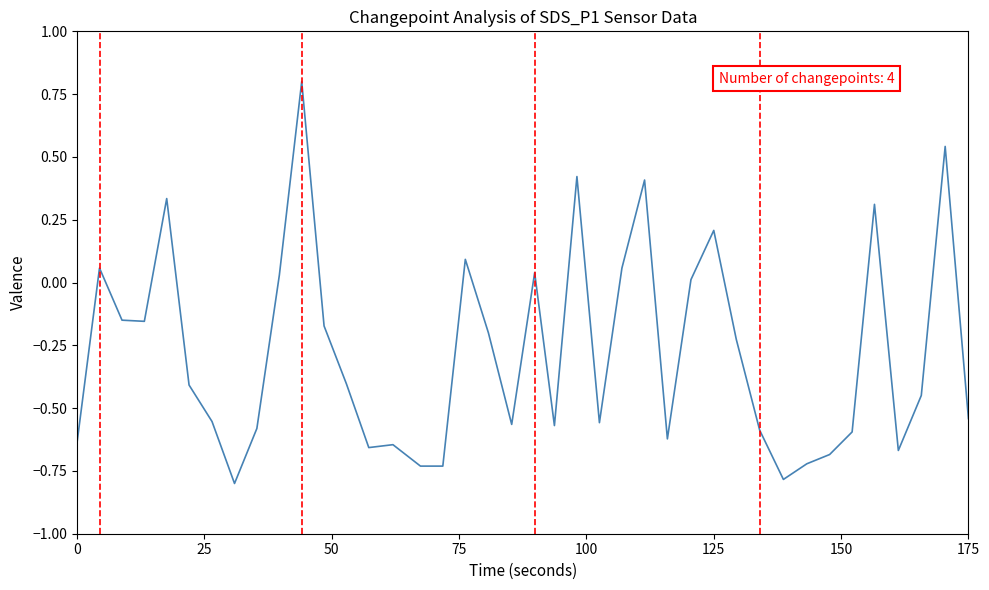

What is the minimum value shown in the chart?

-0.8